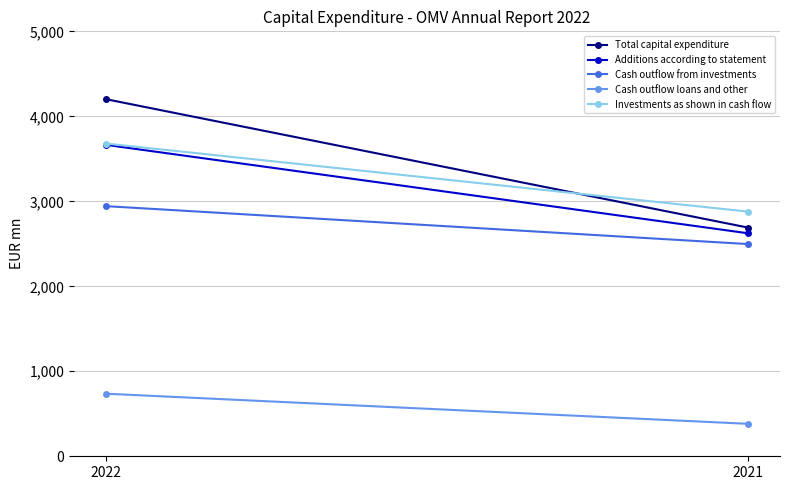

Is it true that Total capital expenditure equals 4437 at 2021?

False